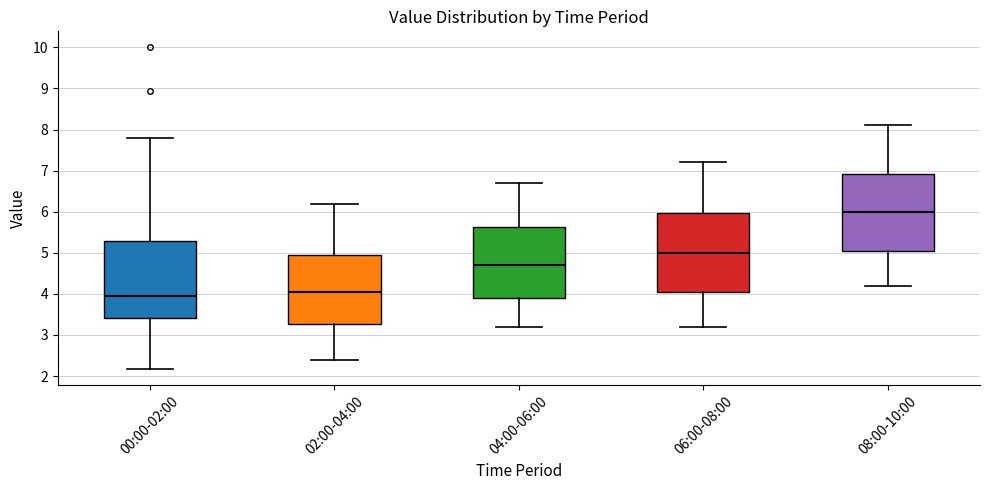

Where is the upper edge of the box for 04:00-06:00 on the y-axis? The values are not printed on the chart, so give them approximately, as read against the axis.

5.6